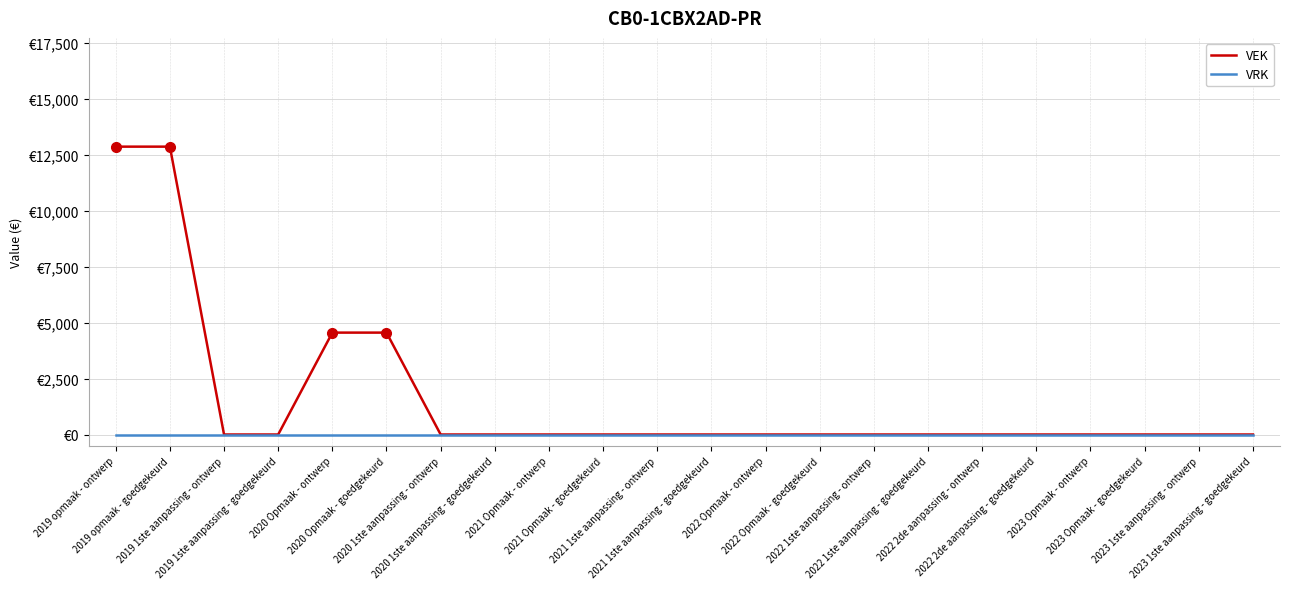

What are all the series names shown in the legend?

VEK, VRK